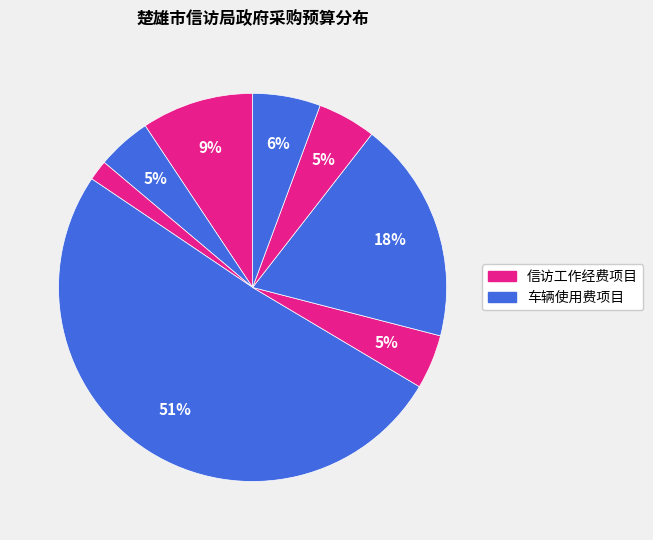

How many slices are in this pie chart?

8